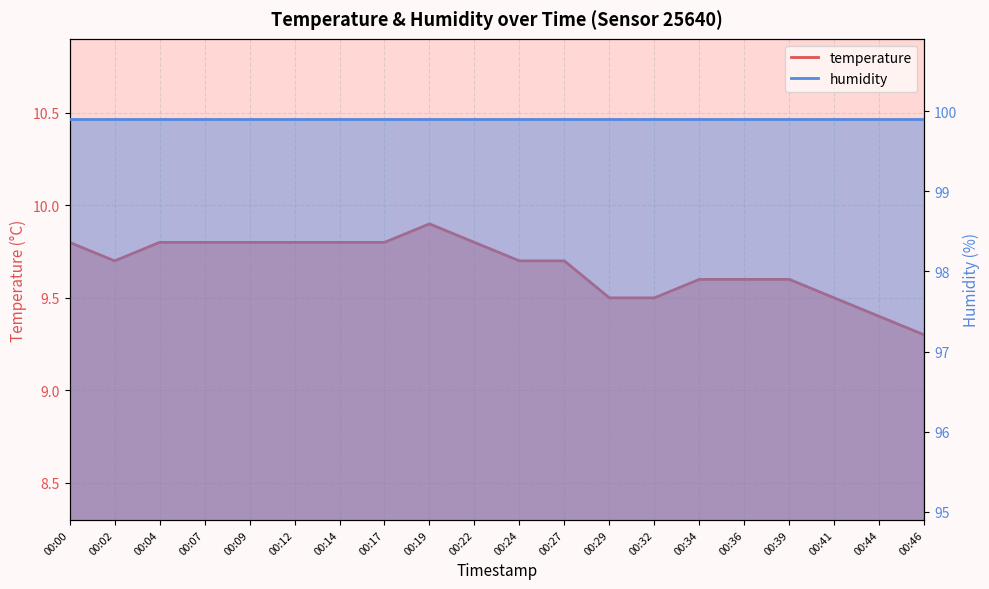

What is the maximum value shown in the chart?

9.9